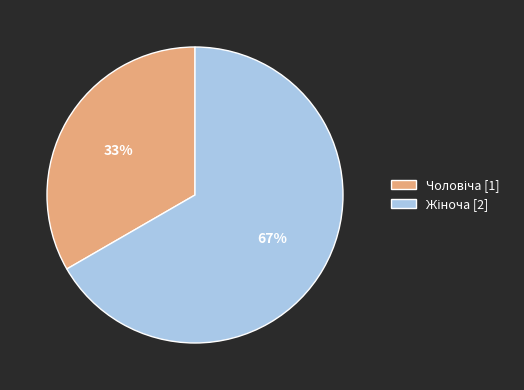

Is there any slice that represents more than half of the pie?

Yes